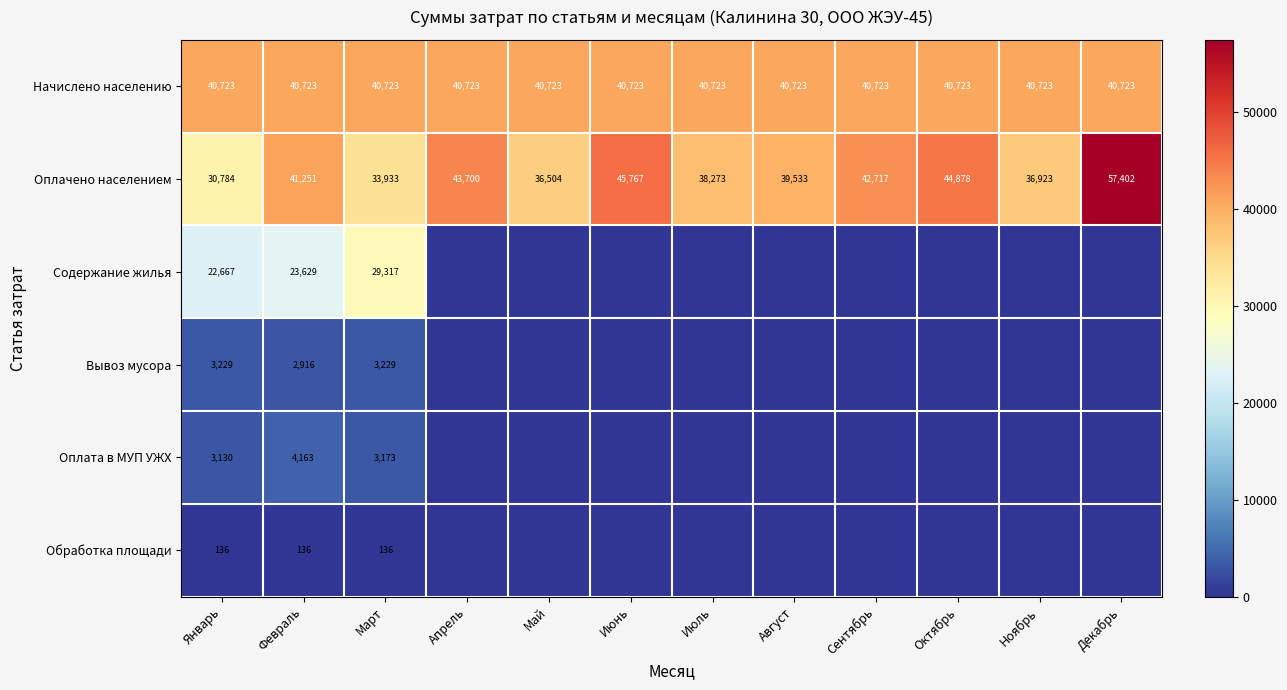

What is the spread (max minus min) of values at Январь?

40587